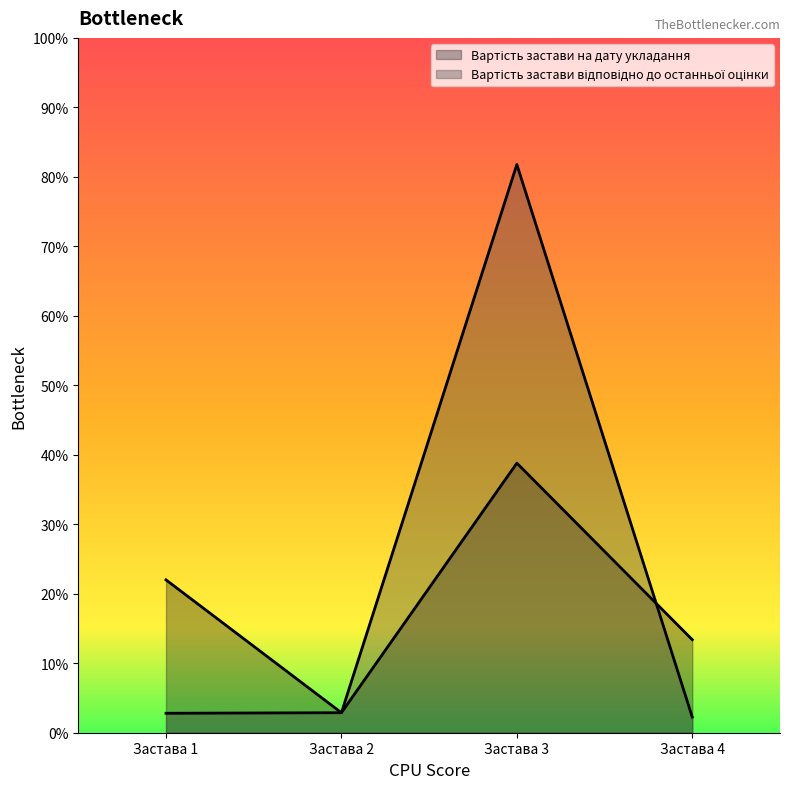

How many values in the Вартість застави на дату укладання series are below 550000?

2